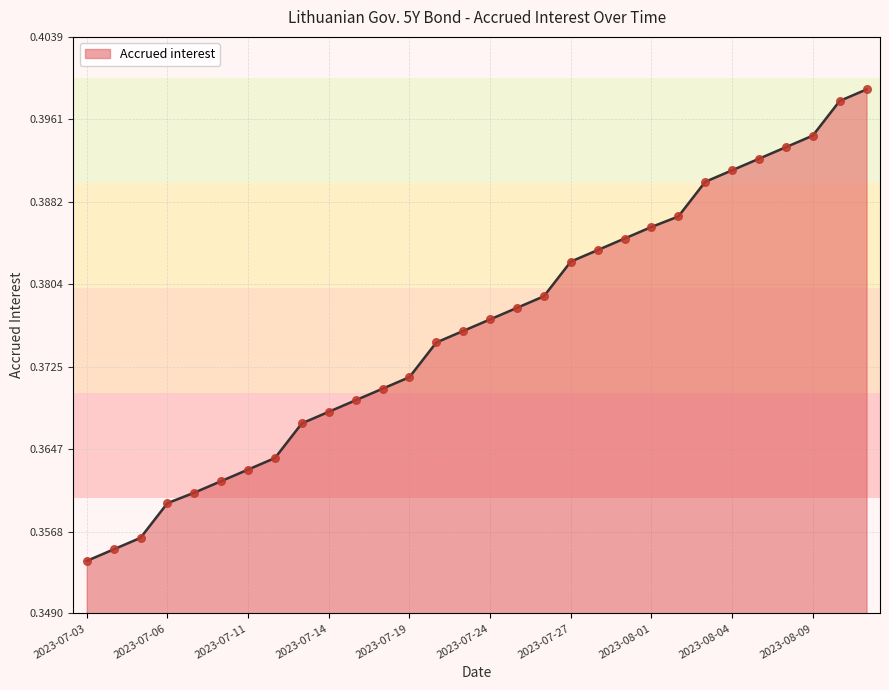

Does the chart have visible grid lines?

Yes